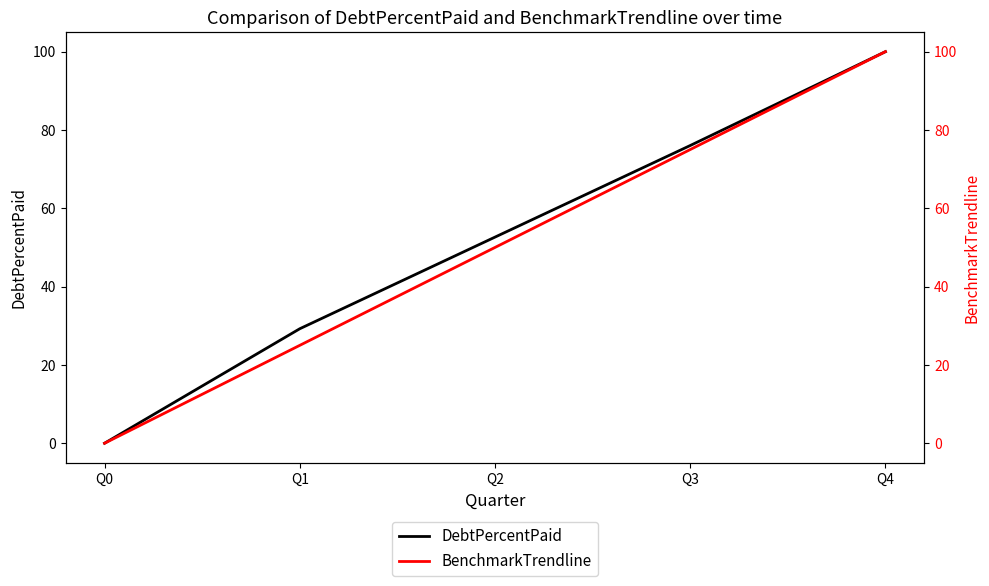

Which series has the widest spread of values?

DebtPercentPaid